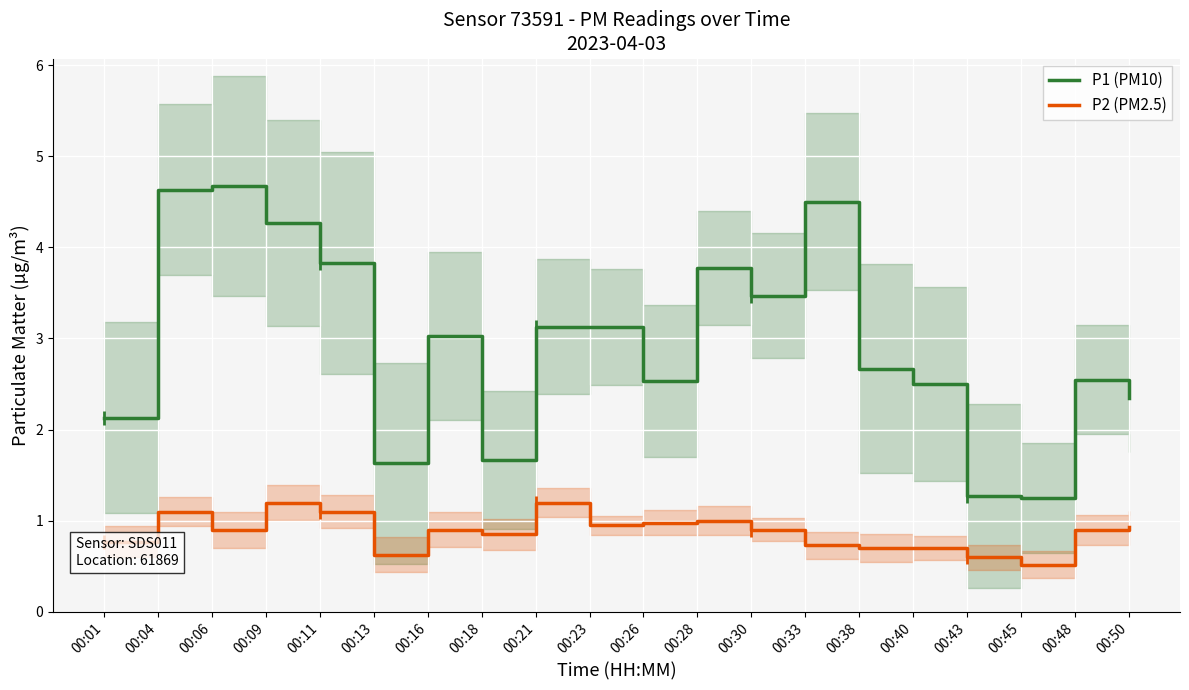

What is the total value across all series at 00:16?

3.9